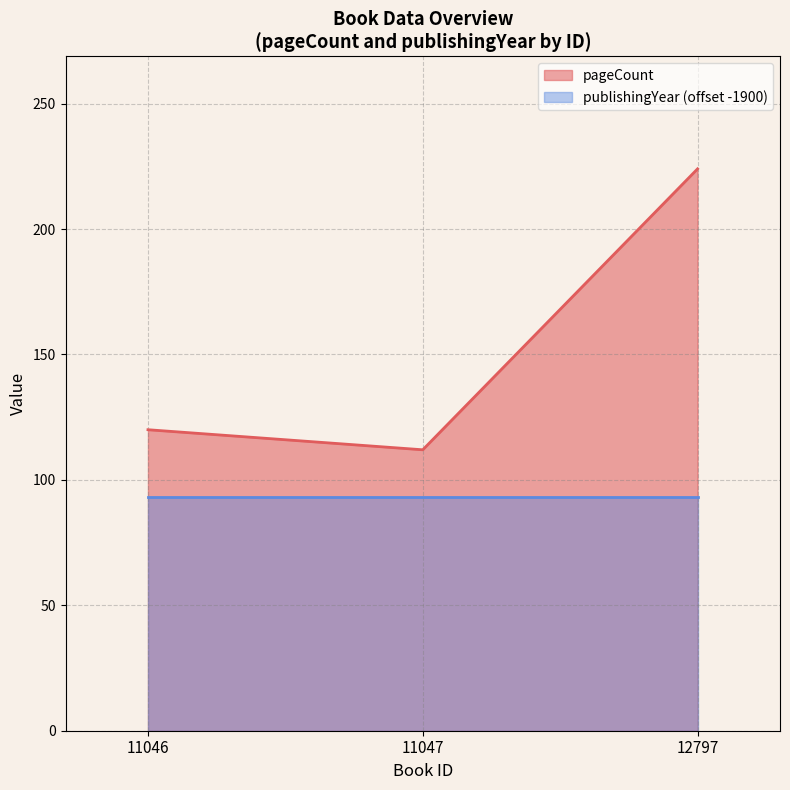

What is the sum of the values at 11046 and 11047?

232